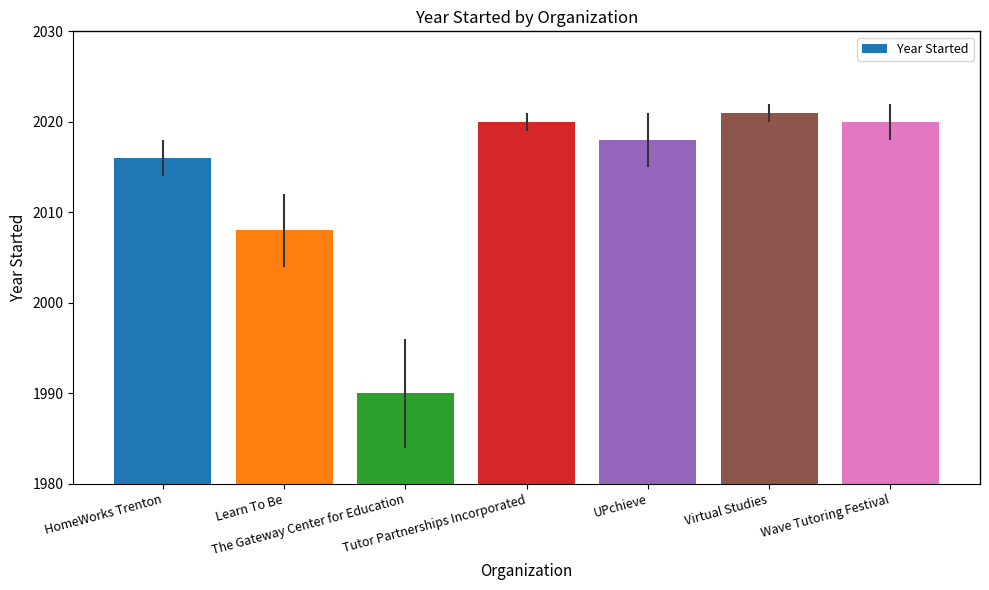

What is the change in value from HomeWorks Trenton to The Gateway Center for Education?

-26